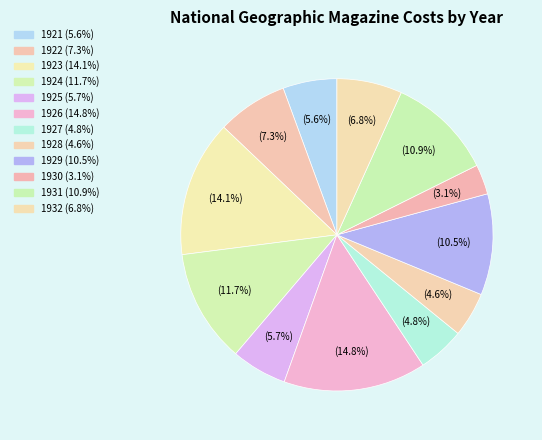

What percentage do 1927 and 1931 together represent?

15.7%